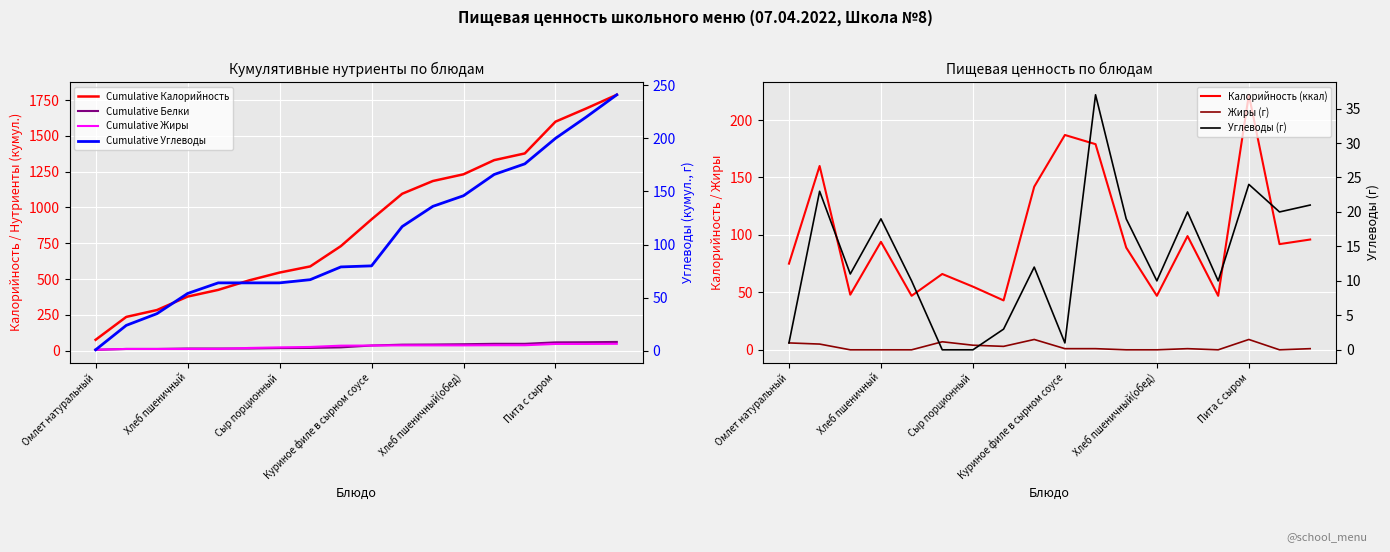

In Калорийность, how many points are higher than both neighbors (excluding endpoints)?

6